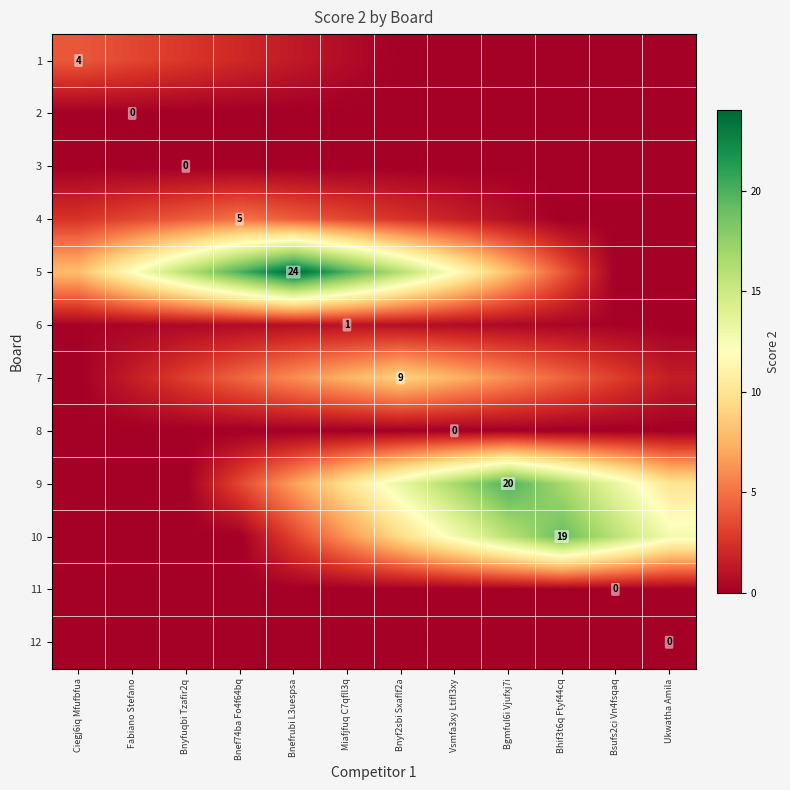

What is the sum of the 5 values at Bnefrubi L3uespsa and Fabiano Stefano?

36.0